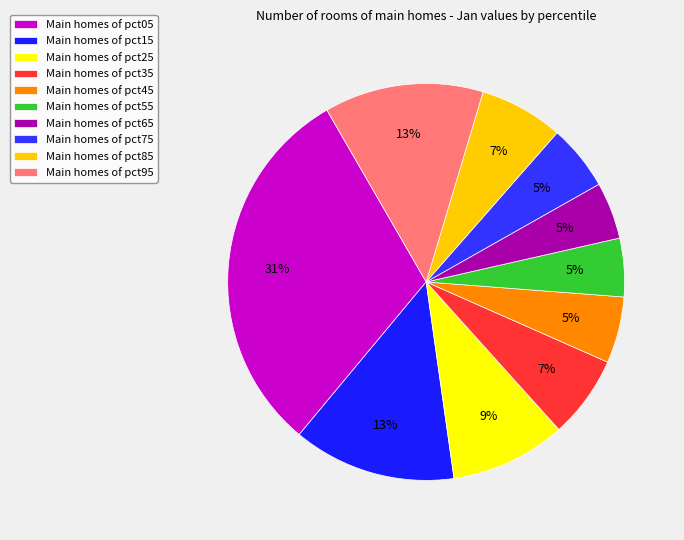

How many segments does this pie chart have?

10